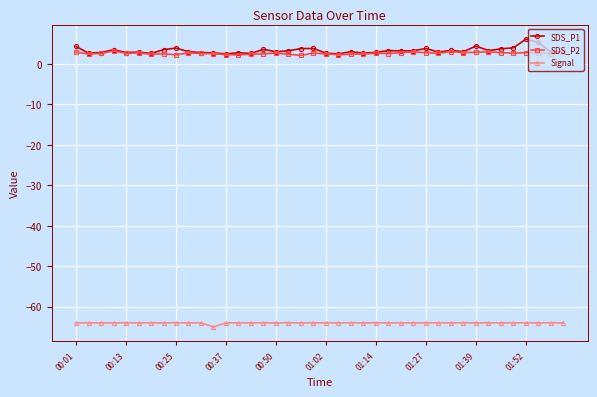

True or false: SDS_P2 has more than 0 interior local peaks.

True